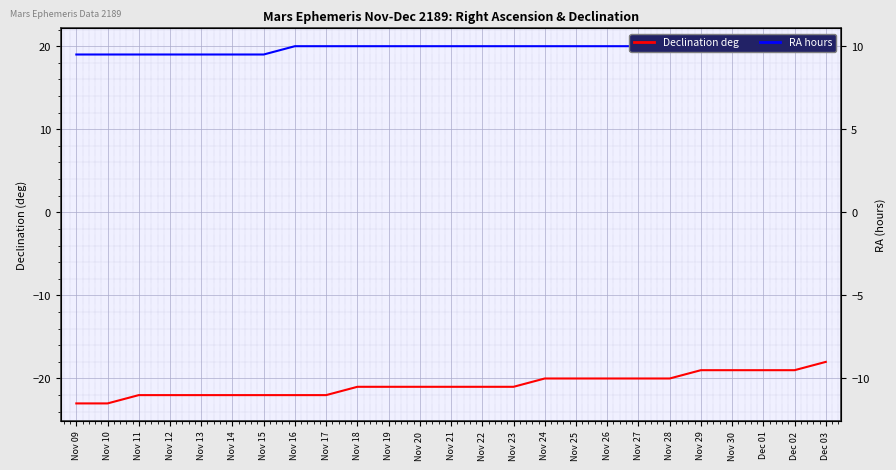

What is the difference between the maximum and second lowest values in the RA hours series?

1